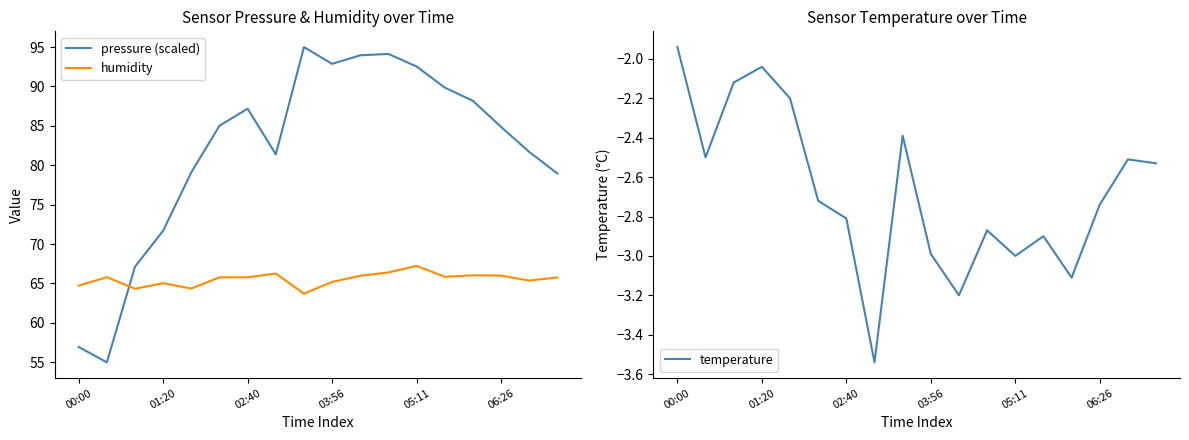

How many lines are shown in the chart?

3